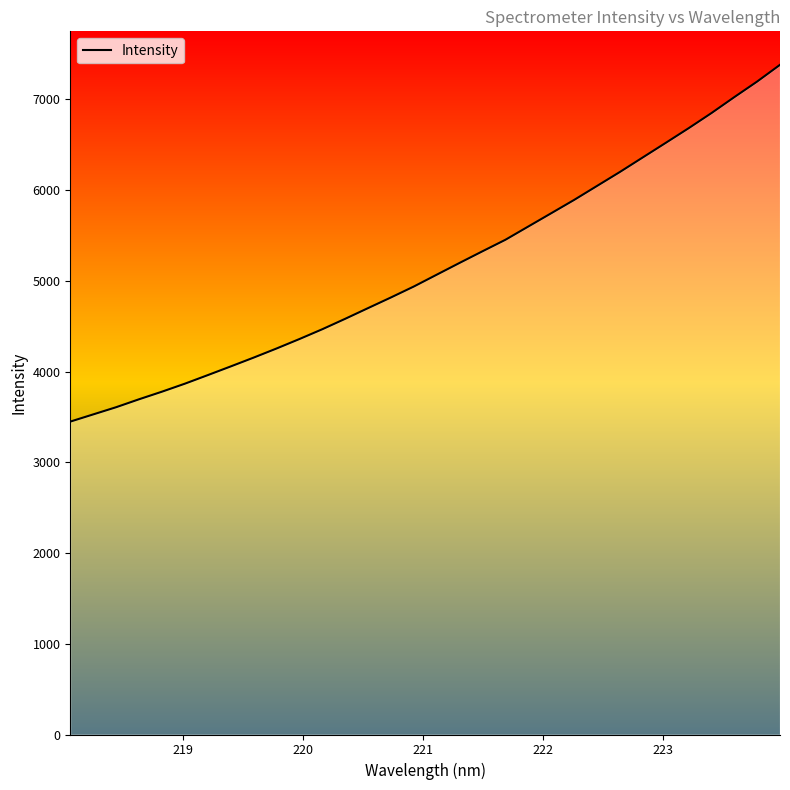

What is the minimum value shown in the chart?

3448.5